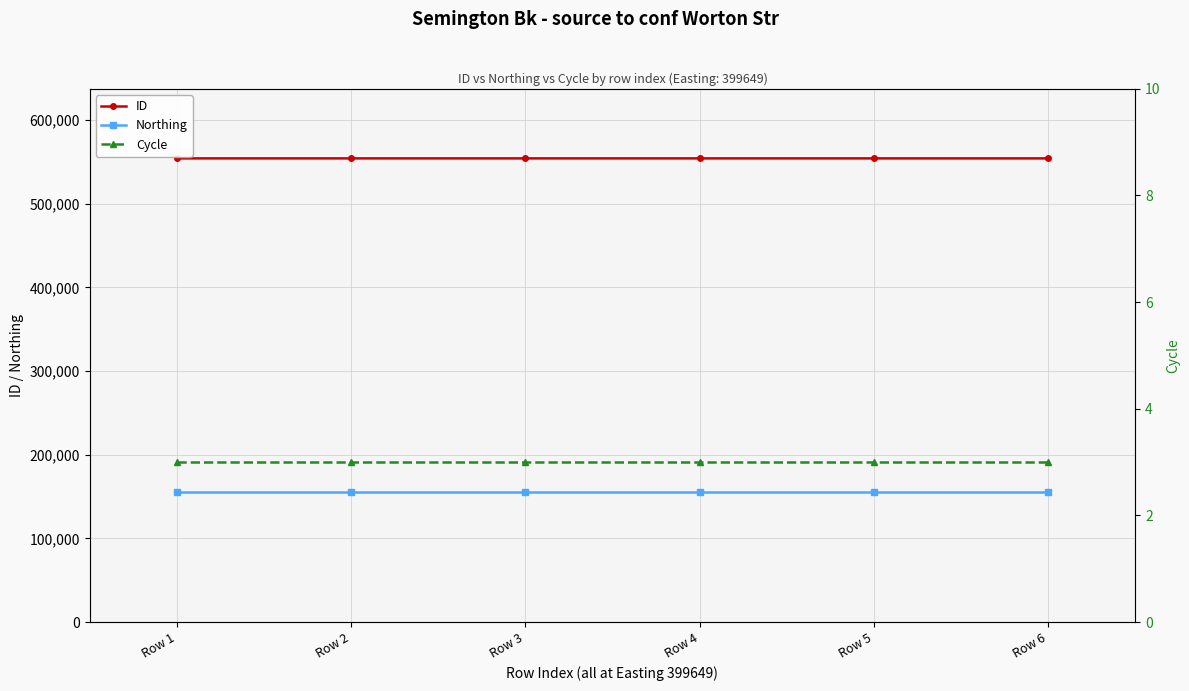

What is the difference between the ID values at Row 6 and Row 4?

3